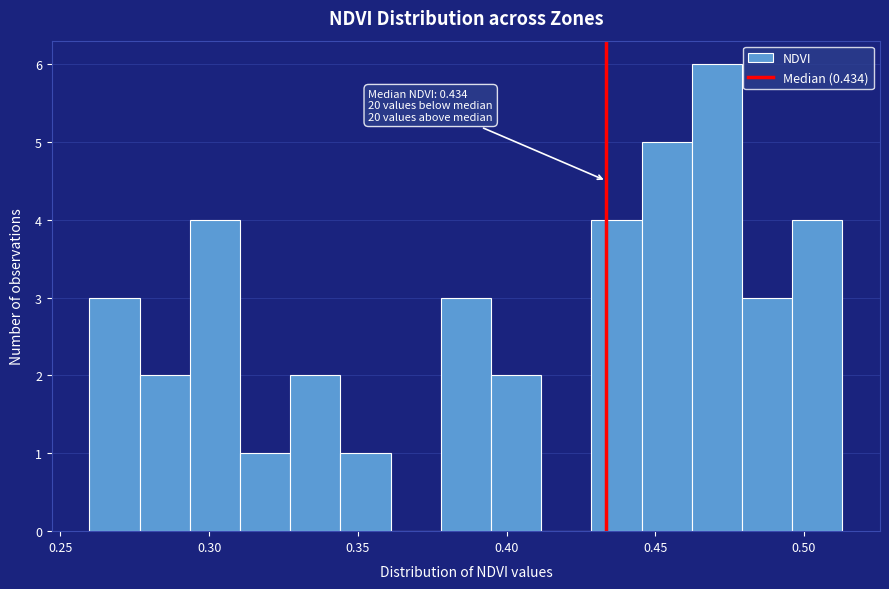

Read against the x-axis, roughly where is the centre of the tallest bar?

0.470